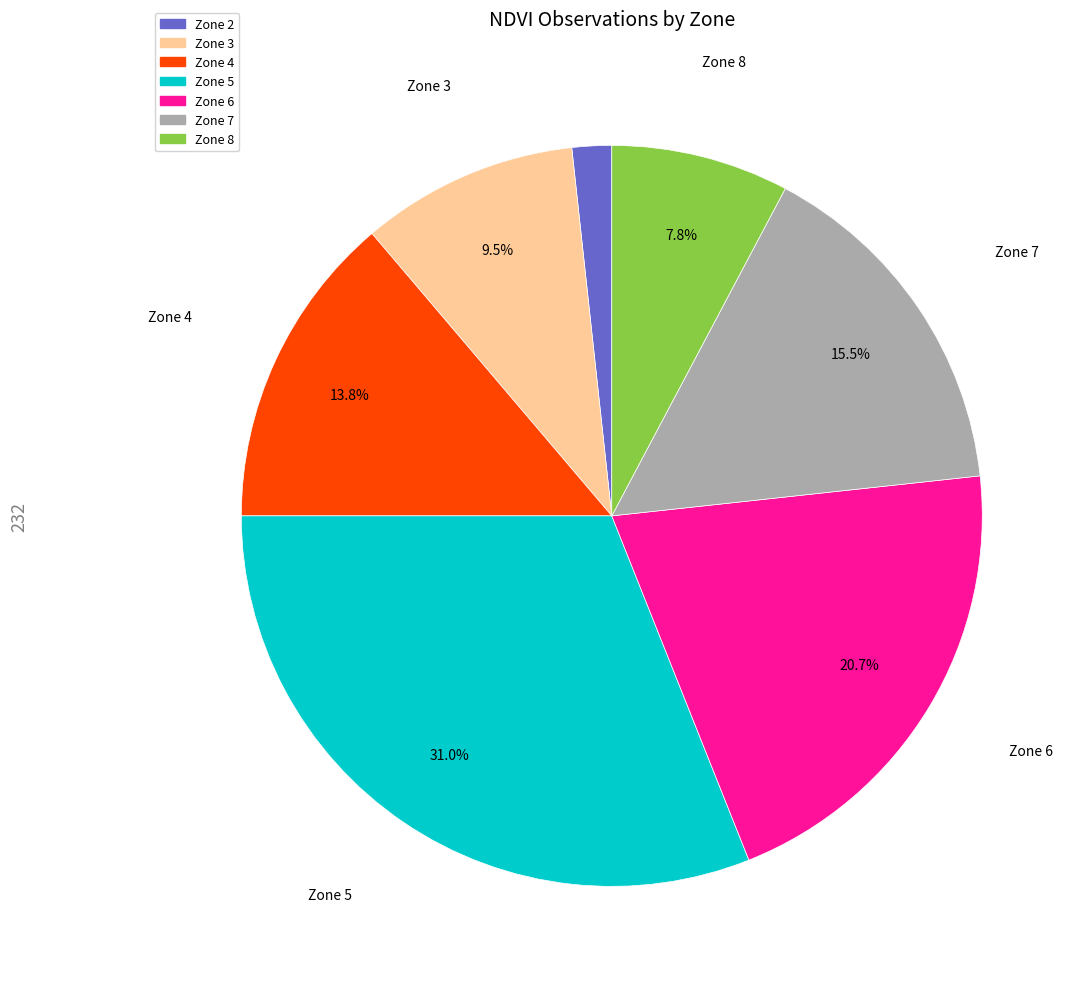

Is it true that Zone 5 is 31% of the pie?

True